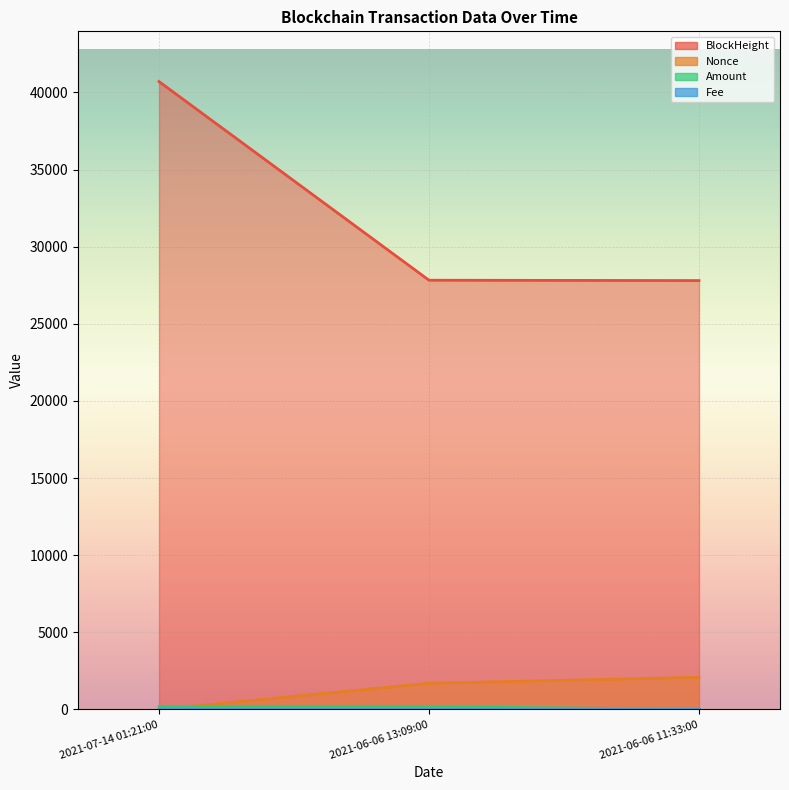

Between 2021-06-06 13:09:00 and 2021-07-14 01:21:00, which is larger?

2021-07-14 01:21:00